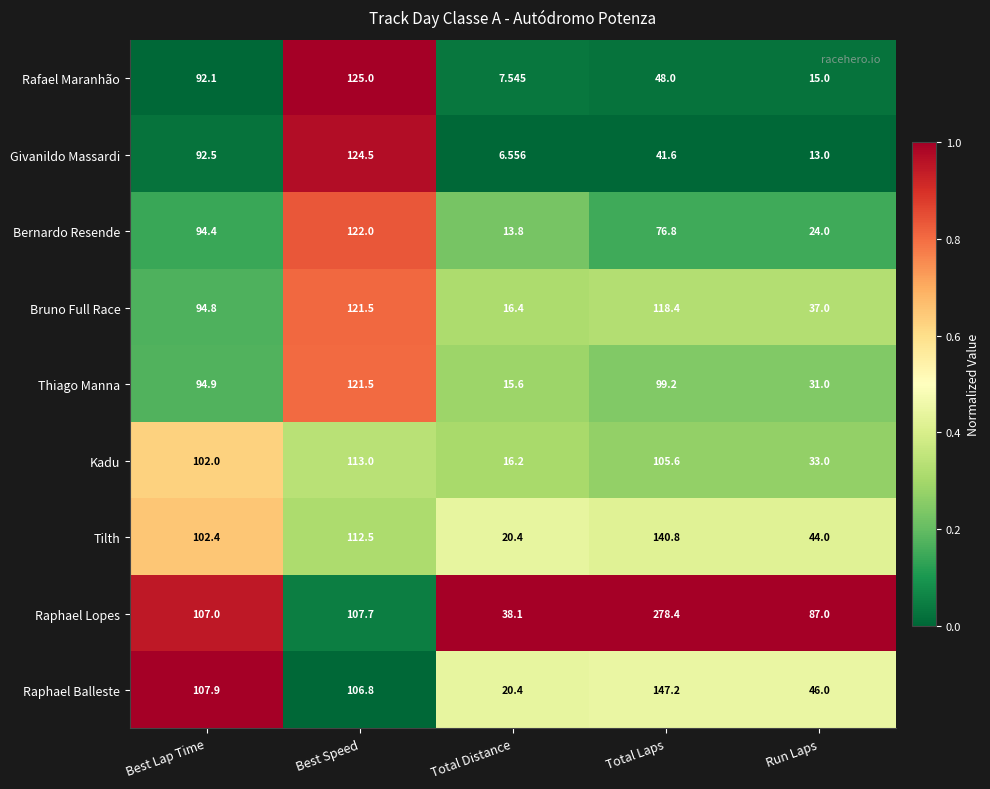

What is the spread (max minus min) of values at Best Lap Time?

15.8